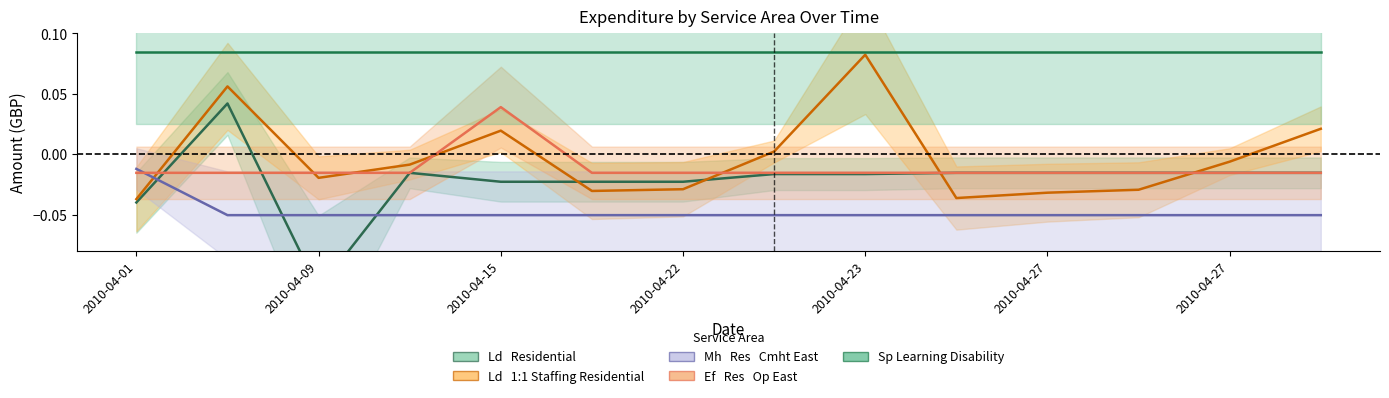

Which series changed the most between 2010-04-09 and 12?

Ld   1:1 Staffing Residential (center)